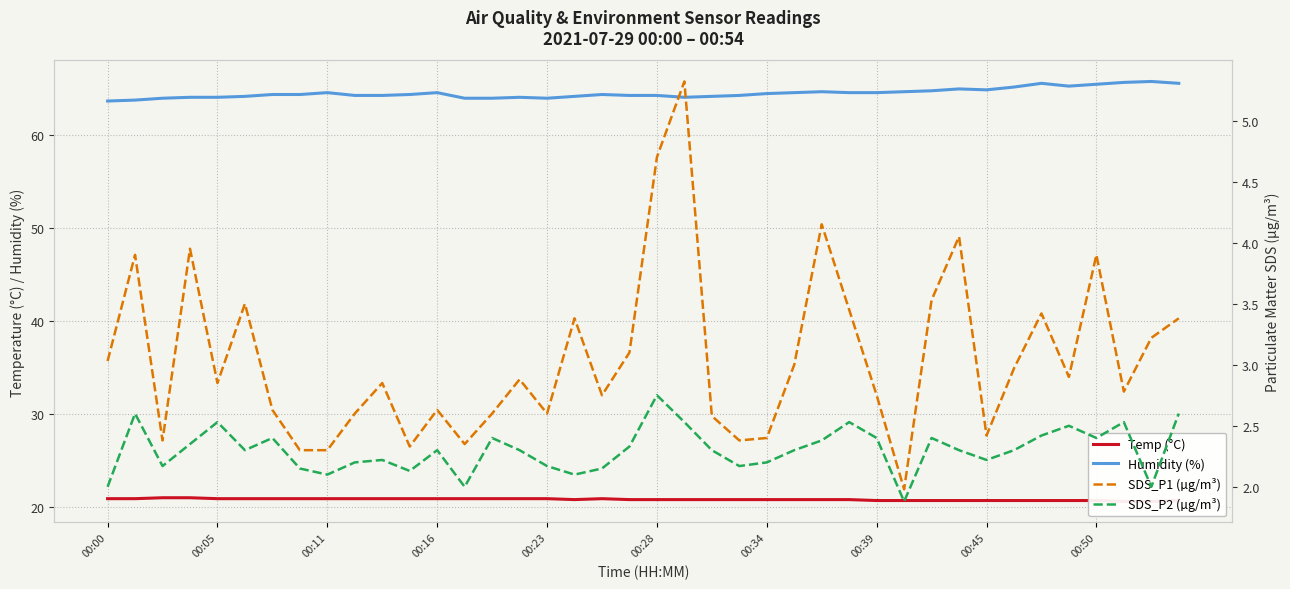

What value does the SDS_P1 (µg/m³) series have at 10?

2.9